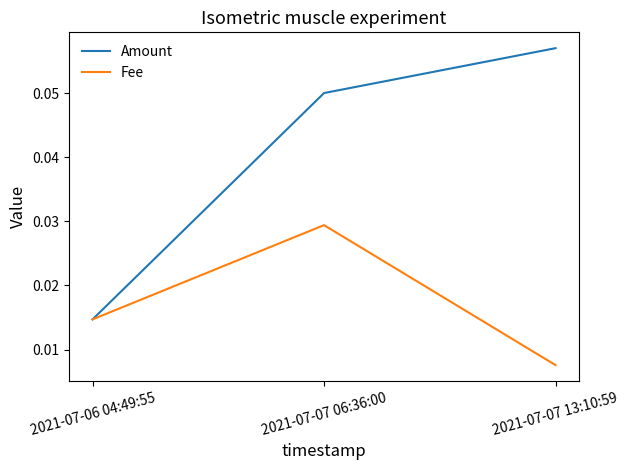

List the series in order of their peak value, lowest first.

Fee, Amount